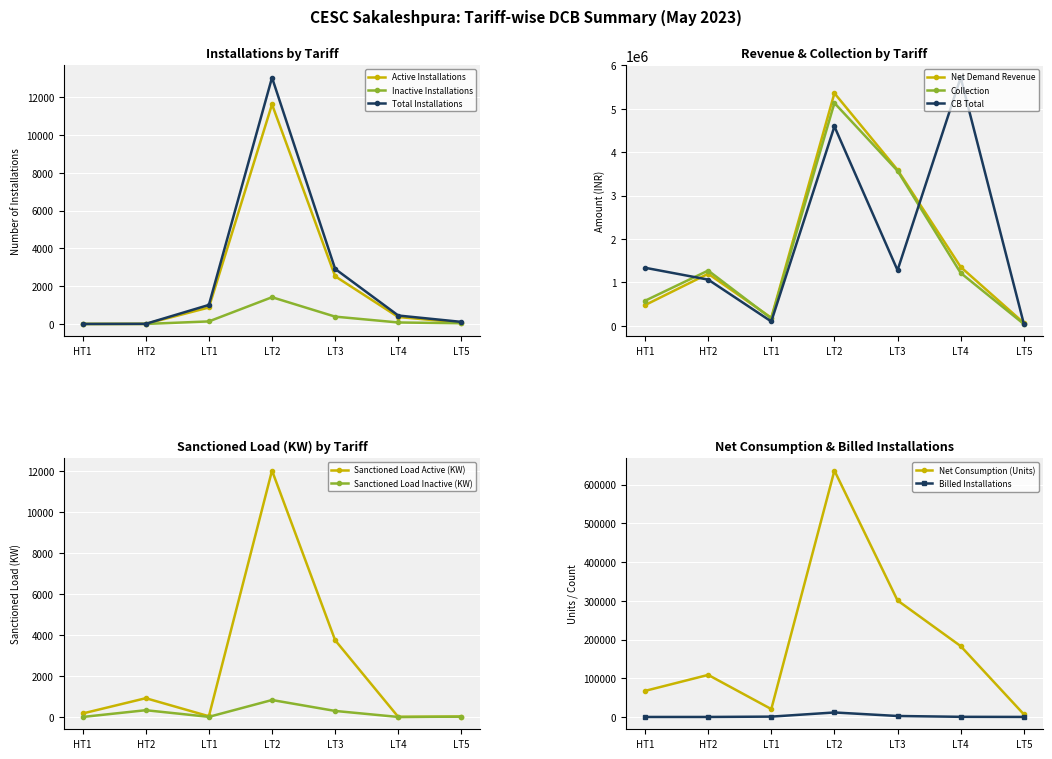

List the series in order of their peak value, lowest first.

Inactive Installations, Active Installations, Total Installations